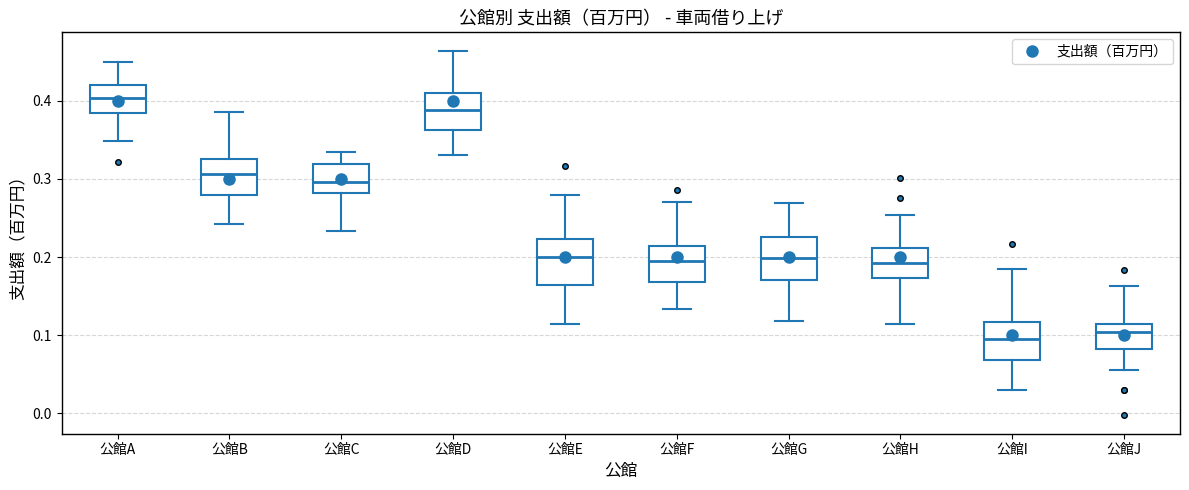

Reading left to right, transcribe this box plot: for each box, give where its median line is, the range the box spans, and where its two whiskers end, as read against the y-axis. The values are not printed on the chart, so give them approximately, as read against the axis.

公館A: median 0.40, box 0.38 to 0.42, whiskers 0.35 to 0.45
公館B: median 0.31, box 0.28 to 0.33, whiskers 0.24 to 0.39
公館C: median 0.30, box 0.28 to 0.32, whiskers 0.23 to 0.33
公館D: median 0.39, box 0.36 to 0.41, whiskers 0.33 to 0.46
公館E: median 0.20, box 0.16 to 0.22, whiskers 0.11 to 0.28
公館F: median 0.19, box 0.17 to 0.21, whiskers 0.13 to 0.27
公館G: median 0.20, box 0.17 to 0.23, whiskers 0.12 to 0.27
公館H: median 0.19, box 0.17 to 0.21, whiskers 0.11 to 0.25
公館I: median 0.10, box 0.07 to 0.12, whiskers 0.03 to 0.19
公館J: median 0.10, box 0.08 to 0.11, whiskers 0.06 to 0.16